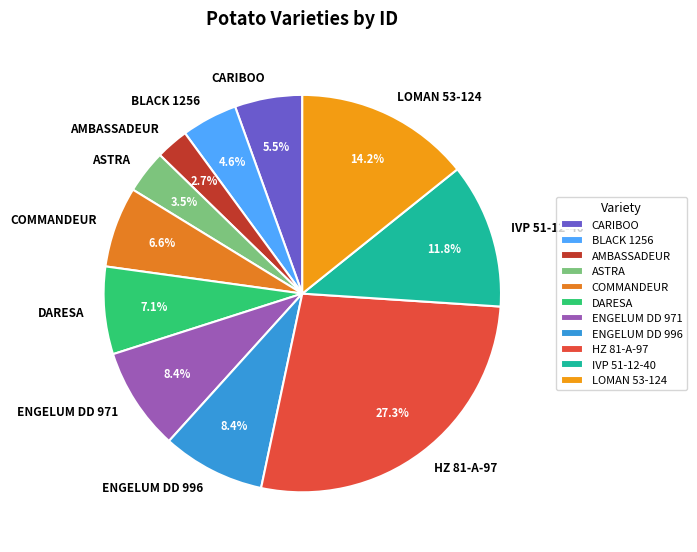

To the nearest percent, what is the difference between the largest and smallest slice percentages?

25%